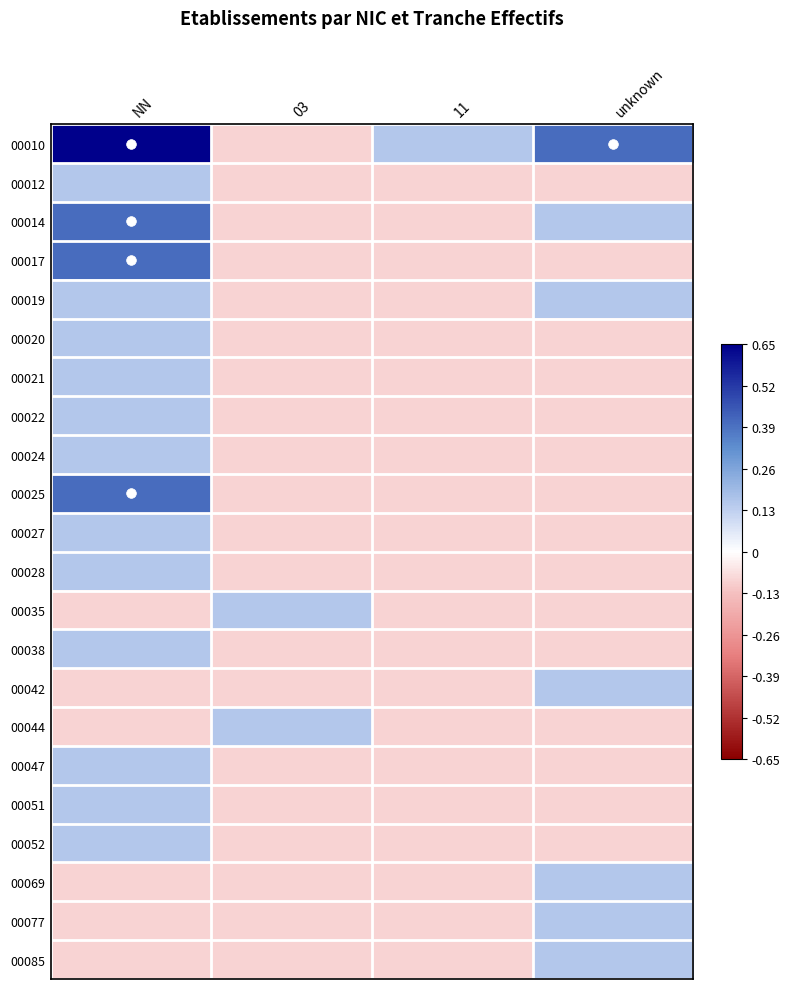

At which category is the sum across all series the highest?

NN